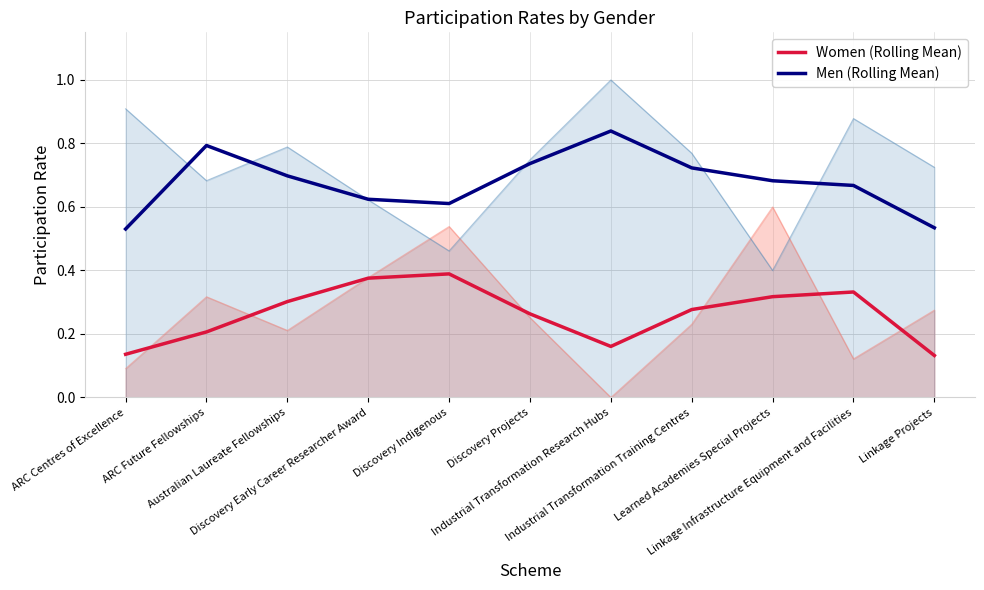

What is the difference between the maximum and minimum values in the Men (Rolling Mean) series?

0.3